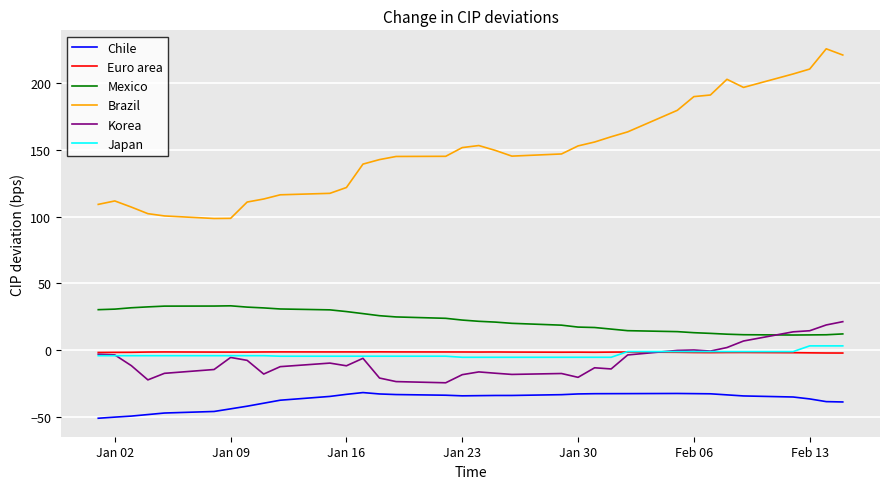

Which series has the largest total across all categories?

Brazil